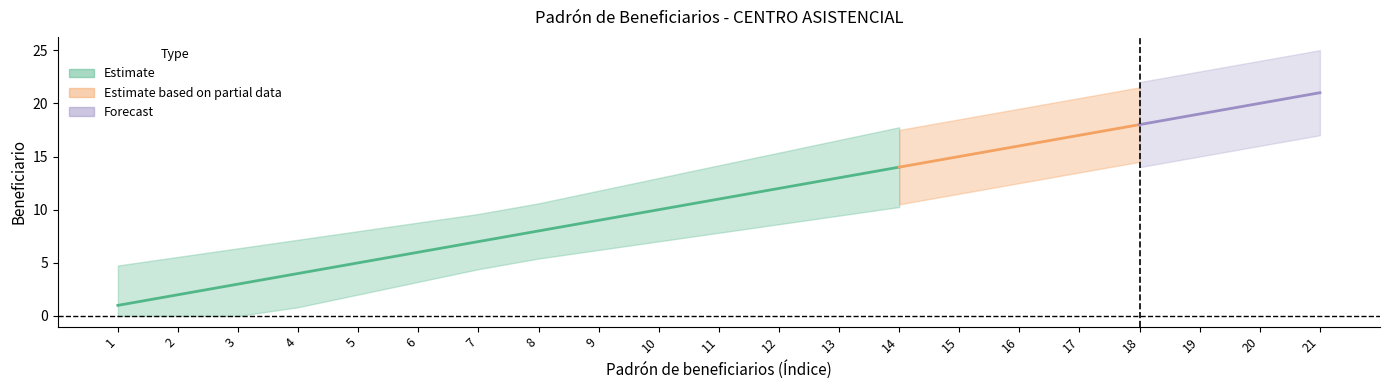

At which label does the data first exceed 11?

12